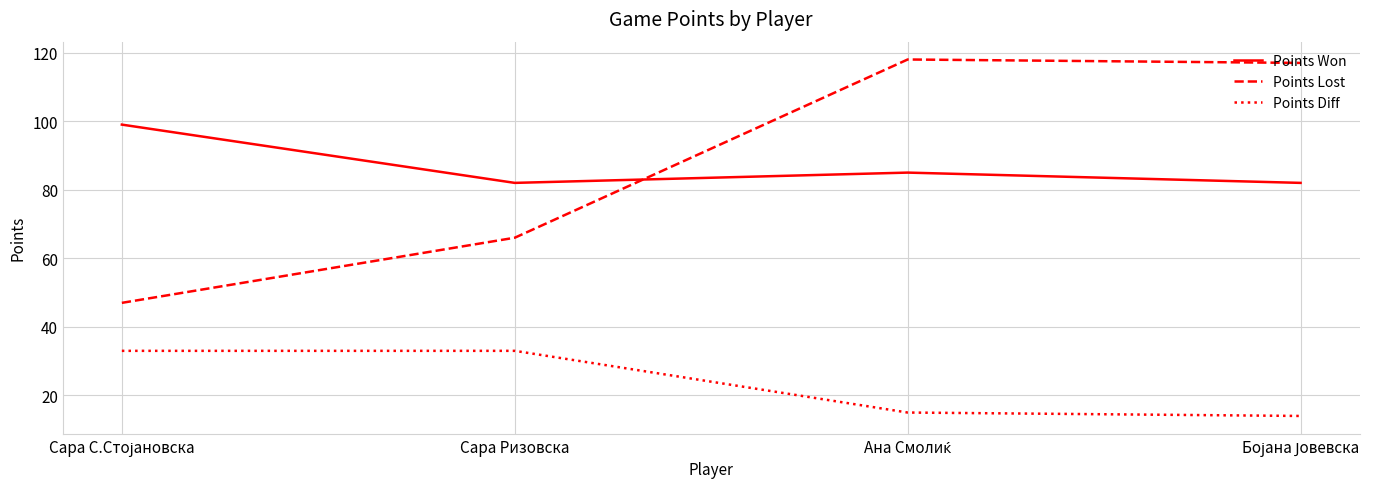

True or false: Points Won and Points Diff intersect in this chart.

False